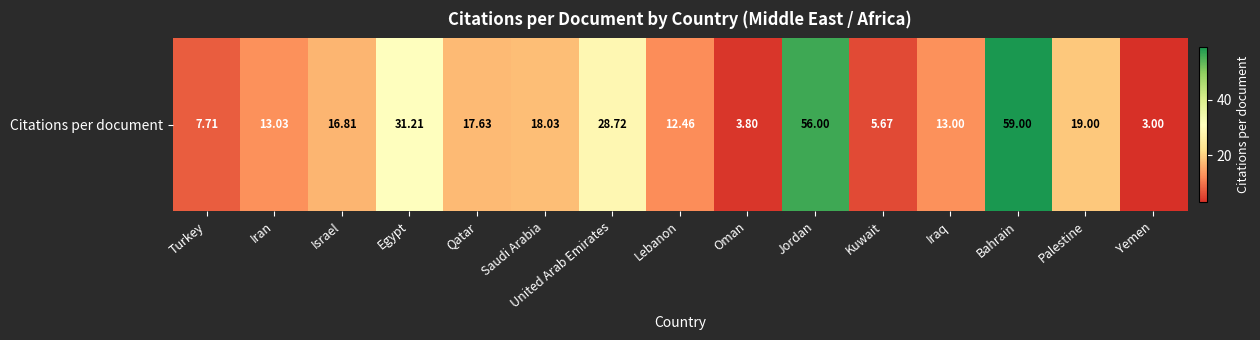

List the labels in order of value, smallest first.

Yemen, Oman, Kuwait, Turkey, Lebanon, Iraq, Iran, Israel, Qatar, Saudi Arabia, Palestine, United Arab Emirates, Egypt, Jordan, Bahrain